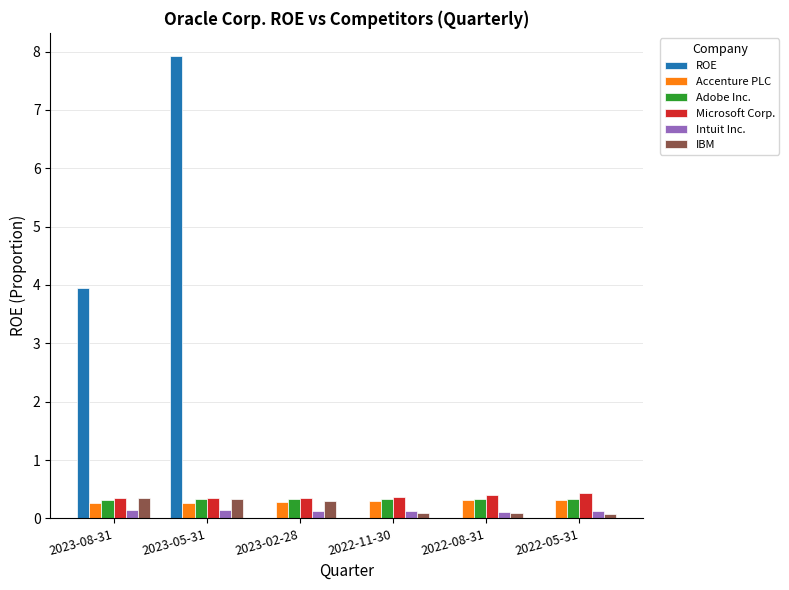

Between 2023-05-31 and 2022-08-31, which series saw the biggest shift?

ROE